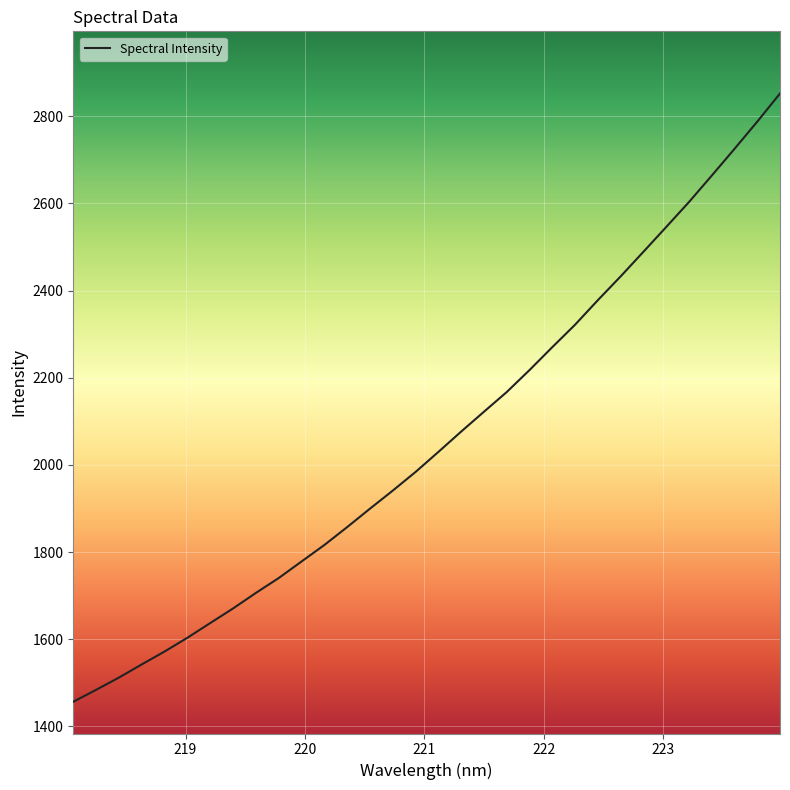

True or false: the data has more than 2 interior local peaks.

False